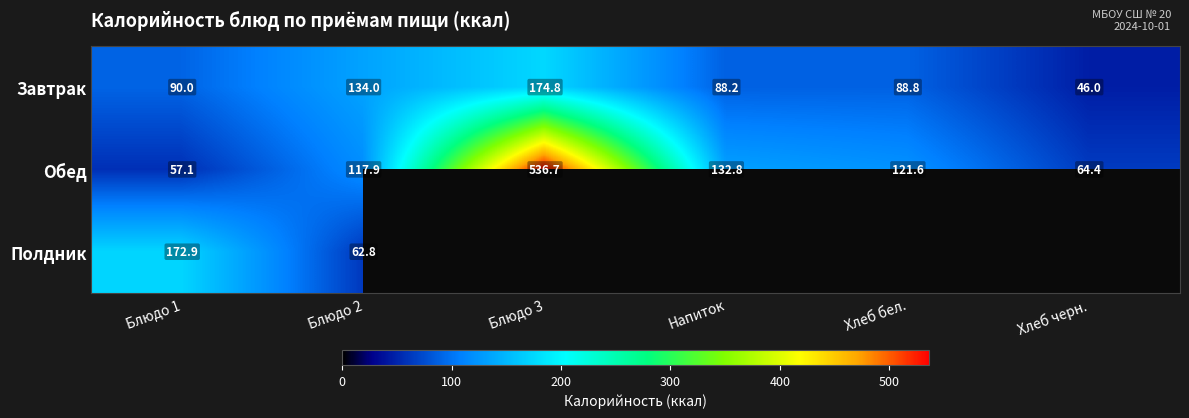

The value of Обед at Блюдо 2 is 117.9. True or false?

True